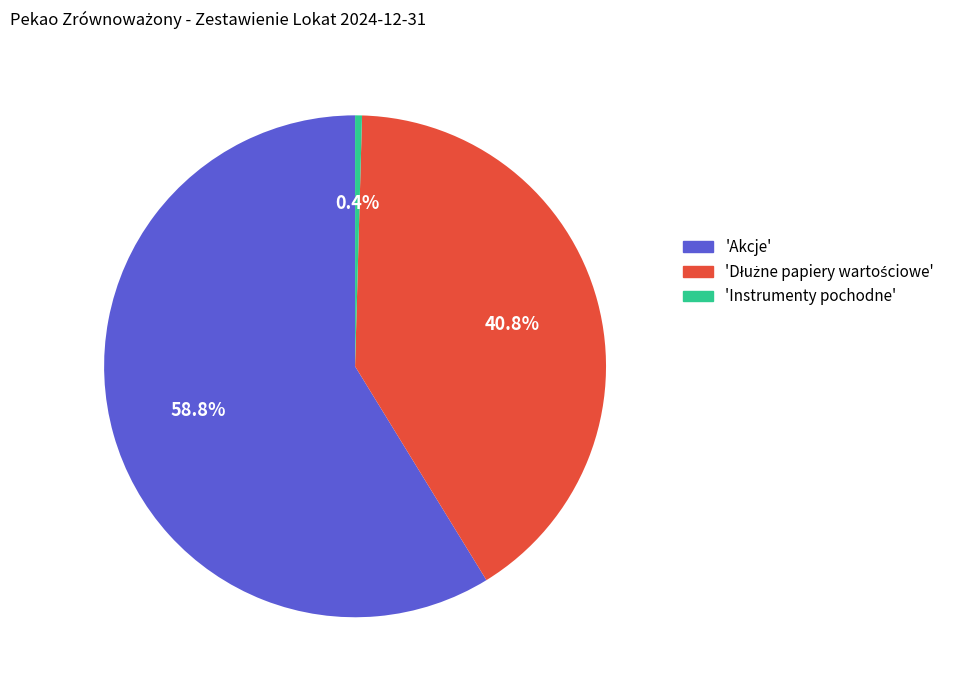

What portion of the pie excludes 'Akcje'?

41.2%